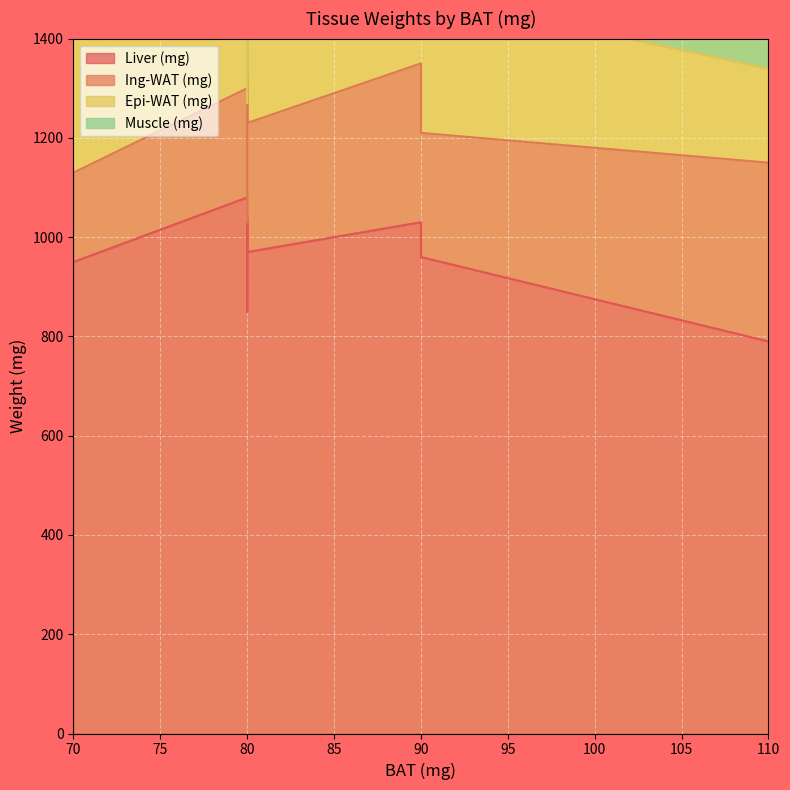

What is the average value of the Epi-WAT (mg) series?

301